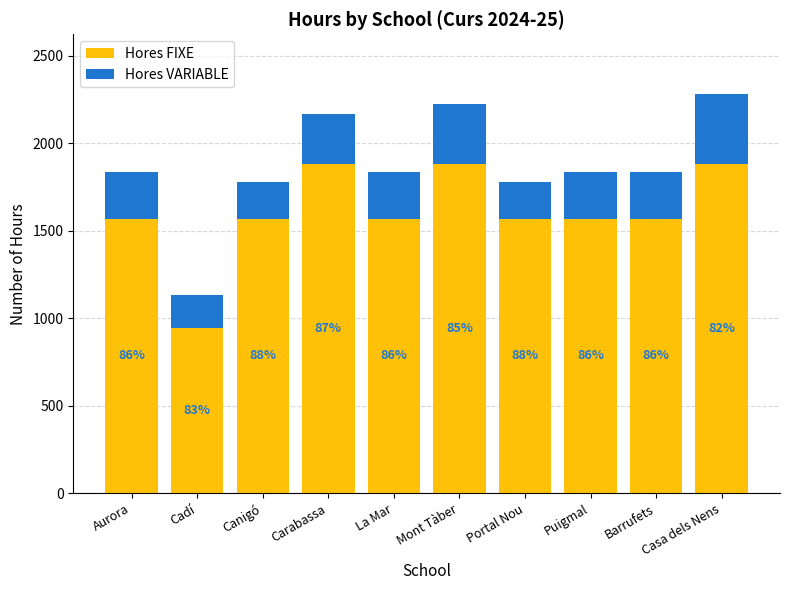

What is the average value of the Hores VARIABLE series?

270